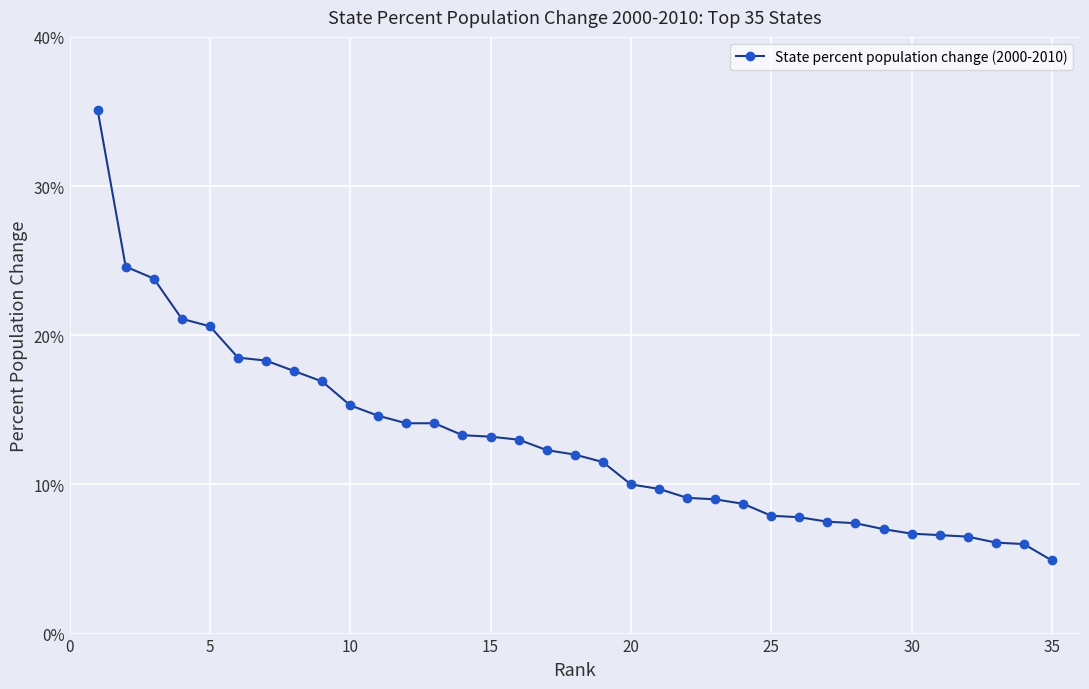

What is the value of the 15th point from the left?

13.2